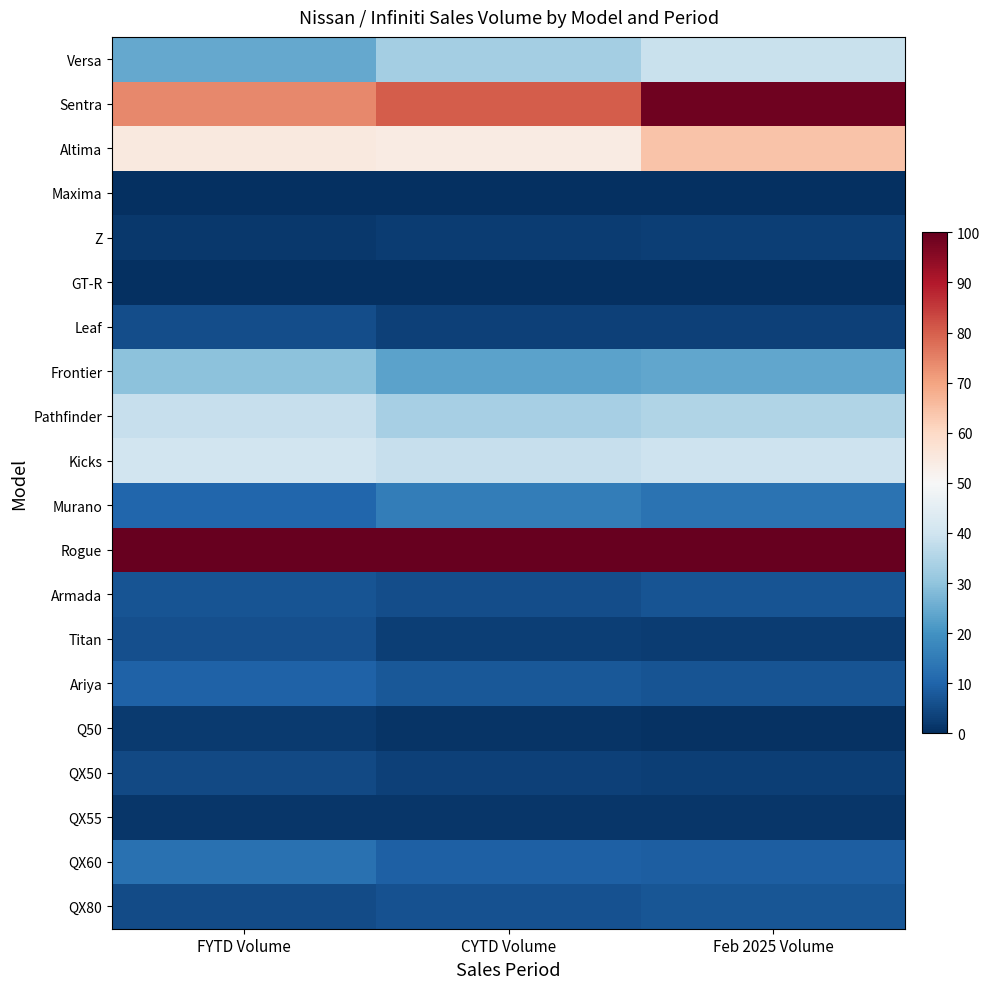

How many series are shown in this chart?

20